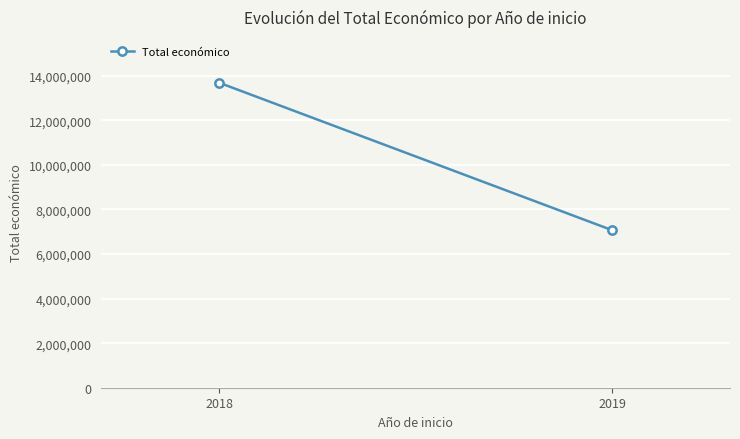

Rank the categories by value from lowest to highest.

2019, 2018